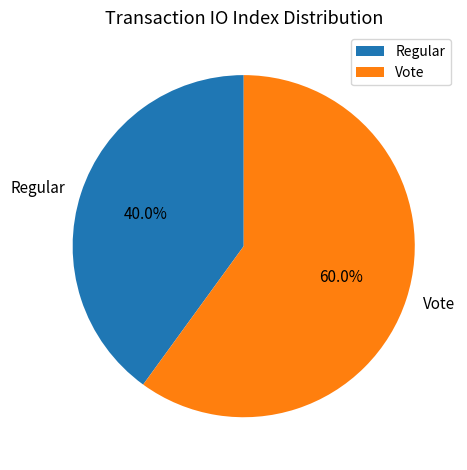

To the nearest percent, what is the difference between the largest and smallest slice percentages?

20%